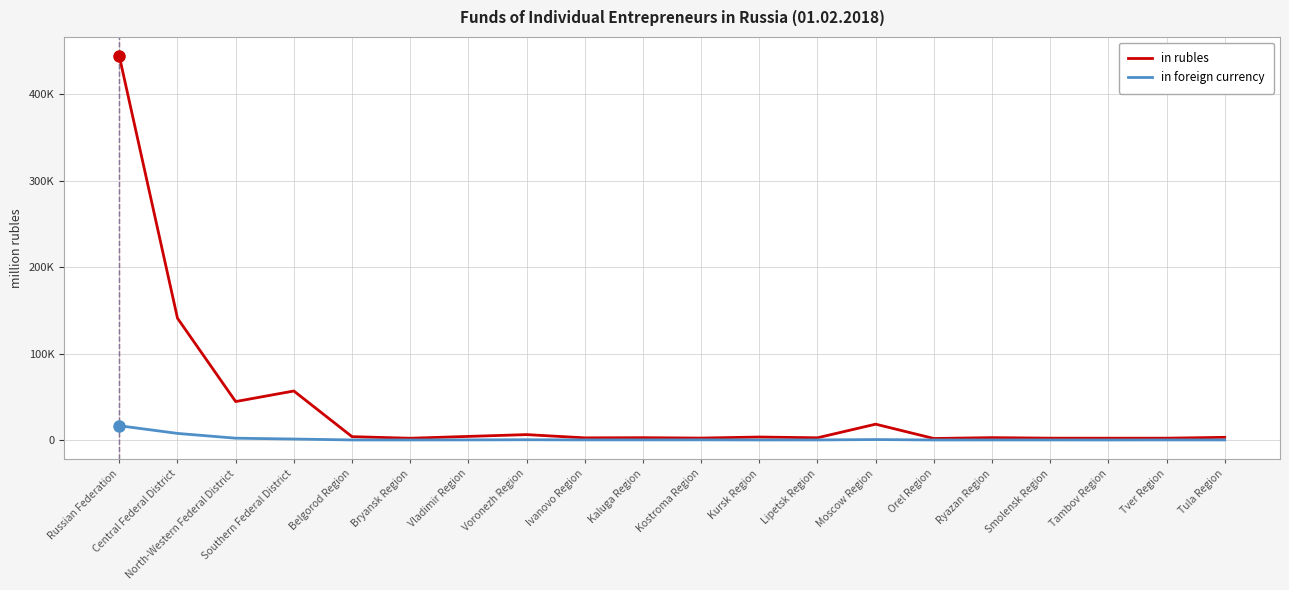

Rank the series by their average value, from highest to lowest.

in rubles, in foreign currency